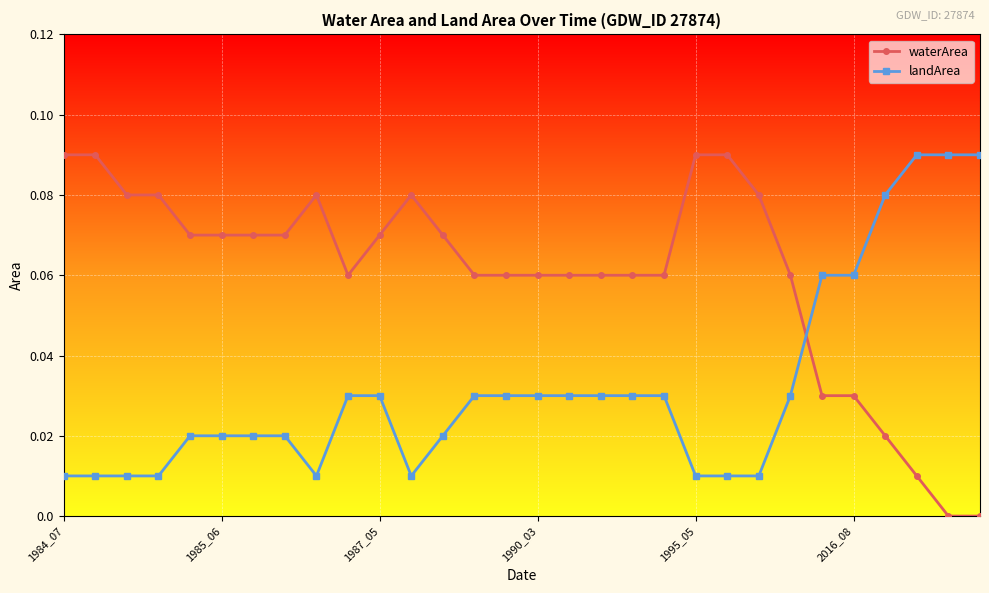

True or false: waterArea has more than 0 points higher than both neighbors.

True